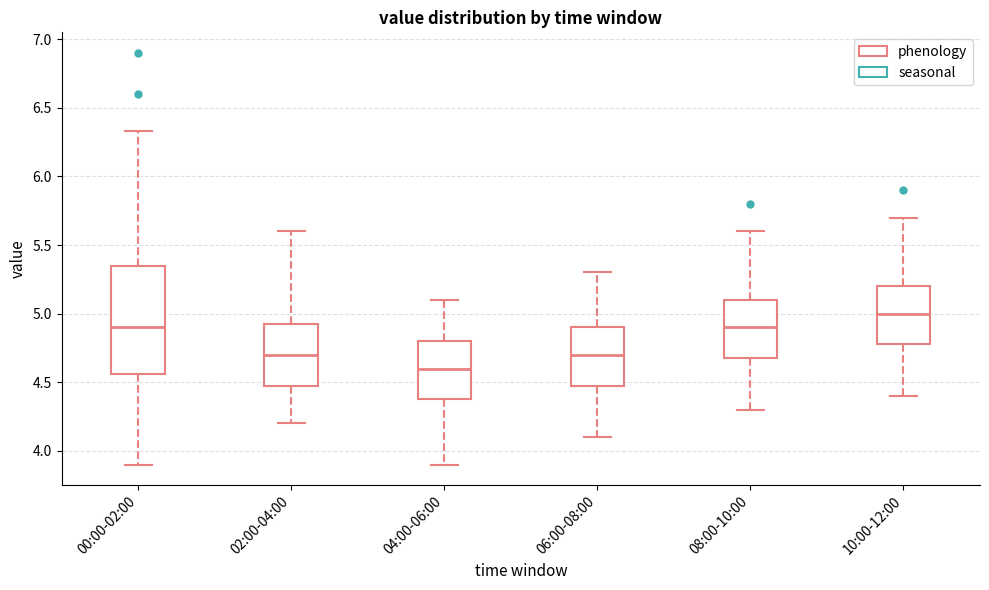

Reading left to right, read every box against the y-axis: the position of its median line, the range the box covers, and the ends of its whiskers. The values are not printed on the chart, so give them approximately, as read against the axis.

00:00-02:00: median 4.90, box 4.55 to 5.35, whiskers 3.90 to 6.35
02:00-04:00: median 4.70, box 4.50 to 4.95, whiskers 4.20 to 5.60
04:00-06:00: median 4.60, box 4.40 to 4.80, whiskers 3.90 to 5.10
06:00-08:00: median 4.70, box 4.50 to 4.90, whiskers 4.10 to 5.30
08:00-10:00: median 4.90, box 4.70 to 5.10, whiskers 4.30 to 5.60
10:00-12:00: median 5.00, box 4.80 to 5.20, whiskers 4.40 to 5.70